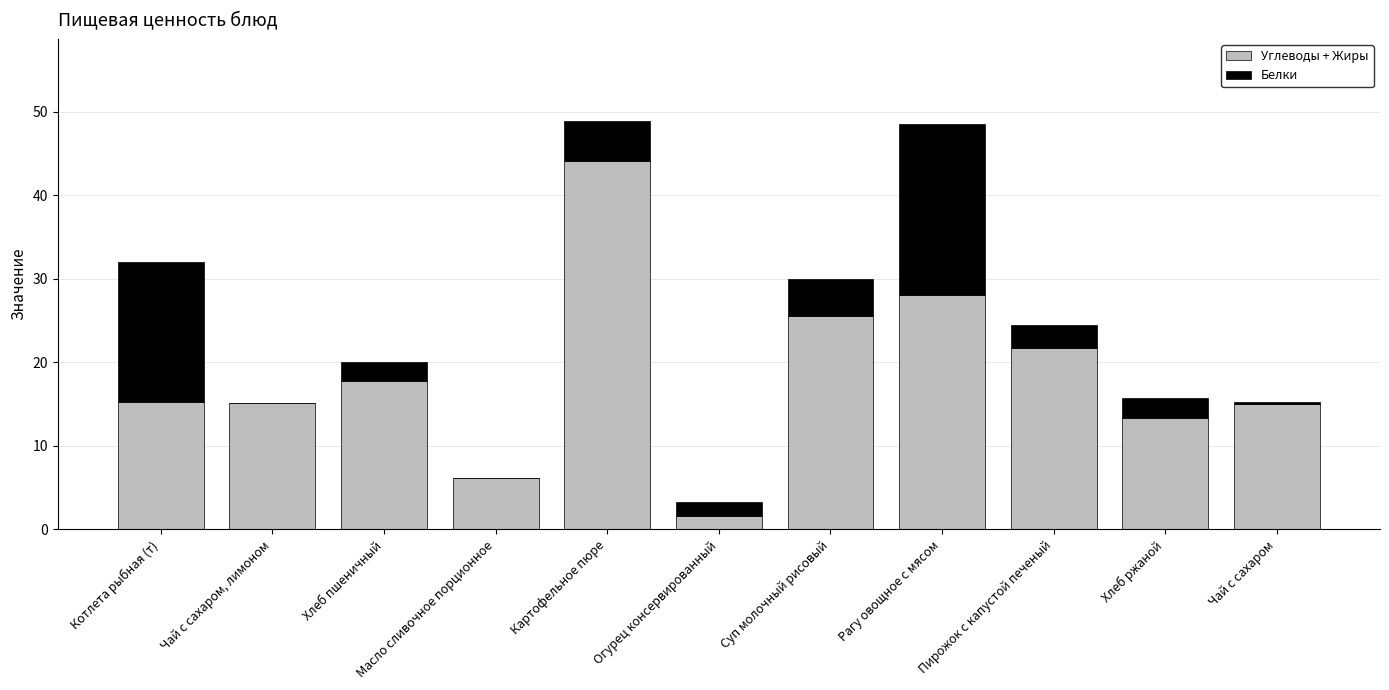

The Углеводы + Жиры series shows 25.6 at Суп молочный рисовый. True or false?

True